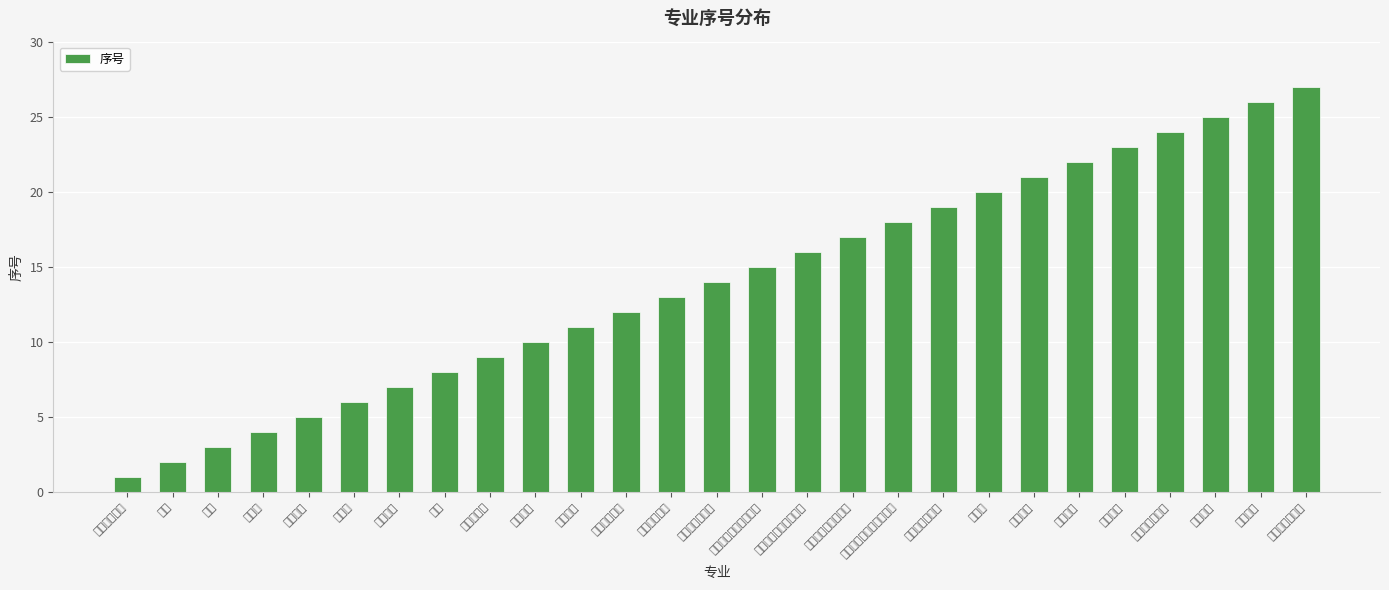

What is the sum of the values at 通信工程 and 环境科学与工程?

36